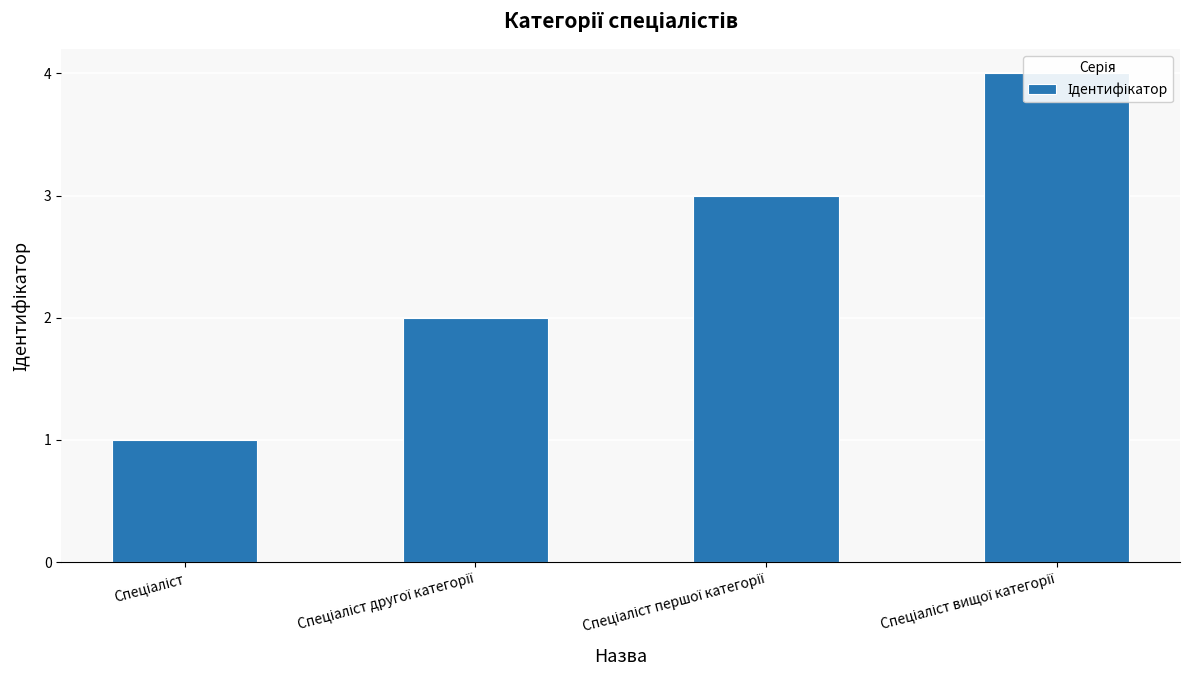

What is the label of the 1st bar from the right?

Спеціаліст вищої категорії